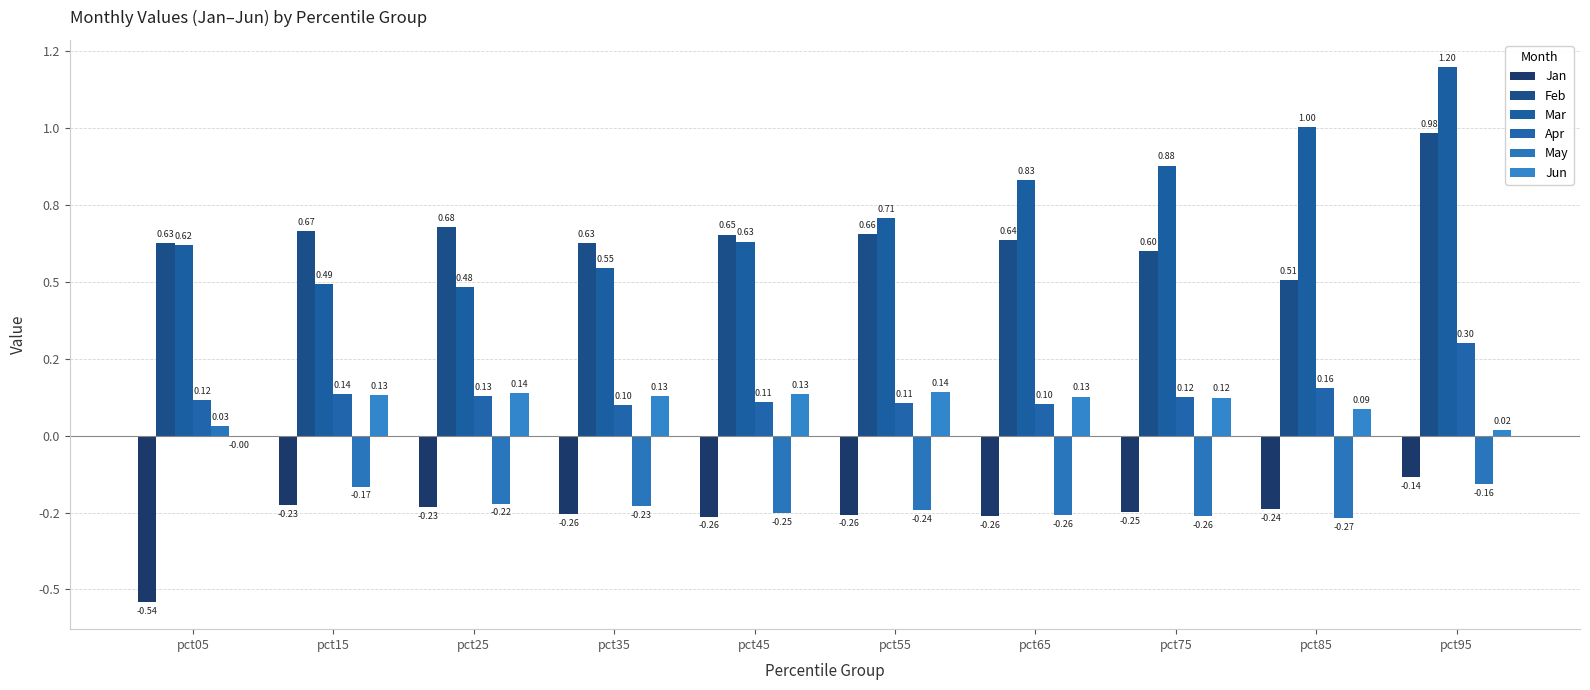

Rank the categories by Jan value from lowest to highest.

pct05, pct45, pct65, pct55, pct35, pct75, pct85, pct25, pct15, pct95